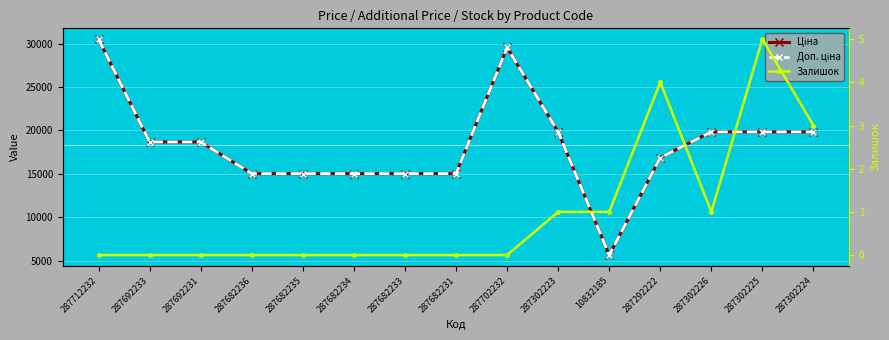

In Доп. ціна, how many points are lower than both neighbors (excluding endpoints)?

1